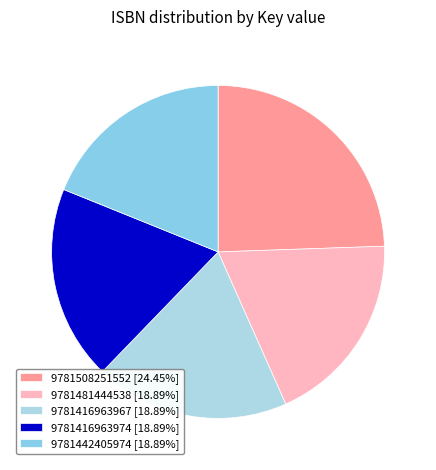

Does 9781442405974 represent more than half of the total?

No